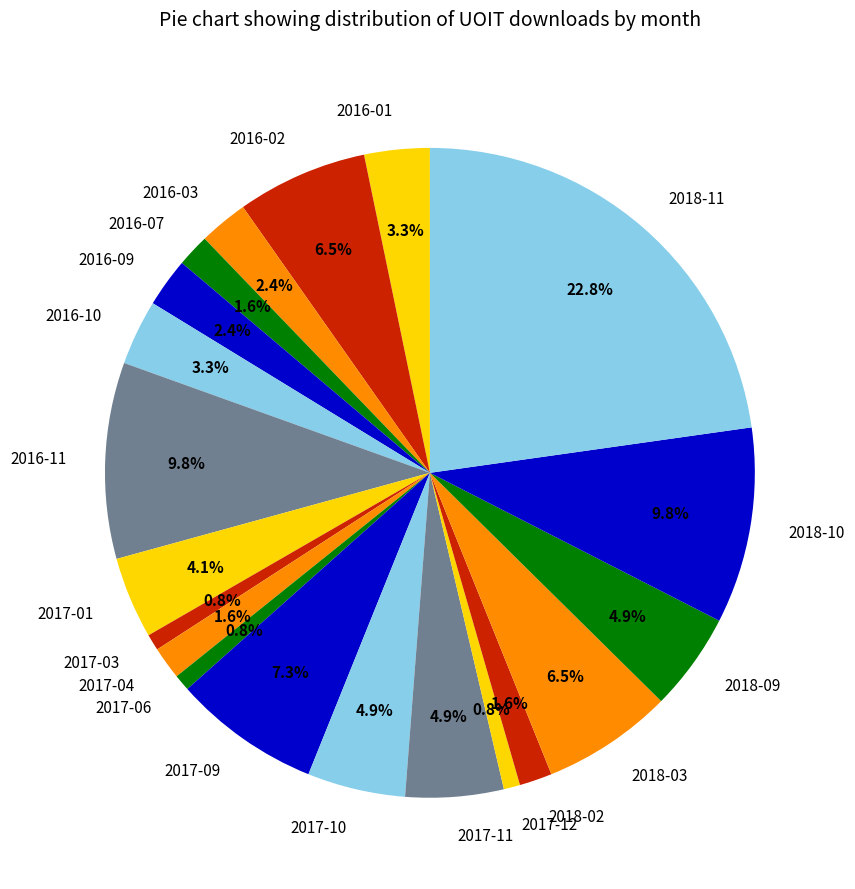

The 2016-07 slice represents 16% of the pie. True or false?

False